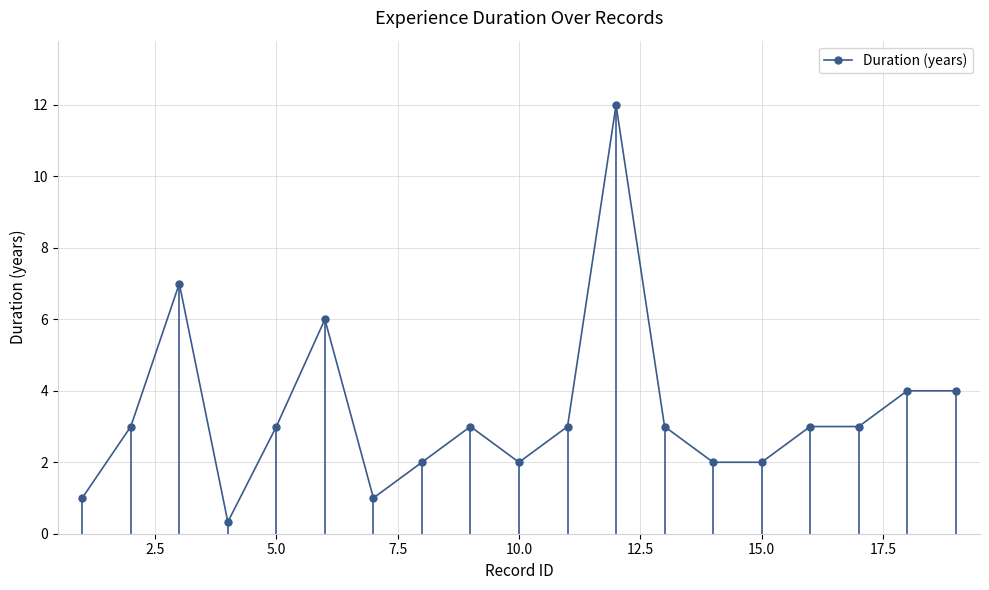

Count the number of categories in the chart.

19